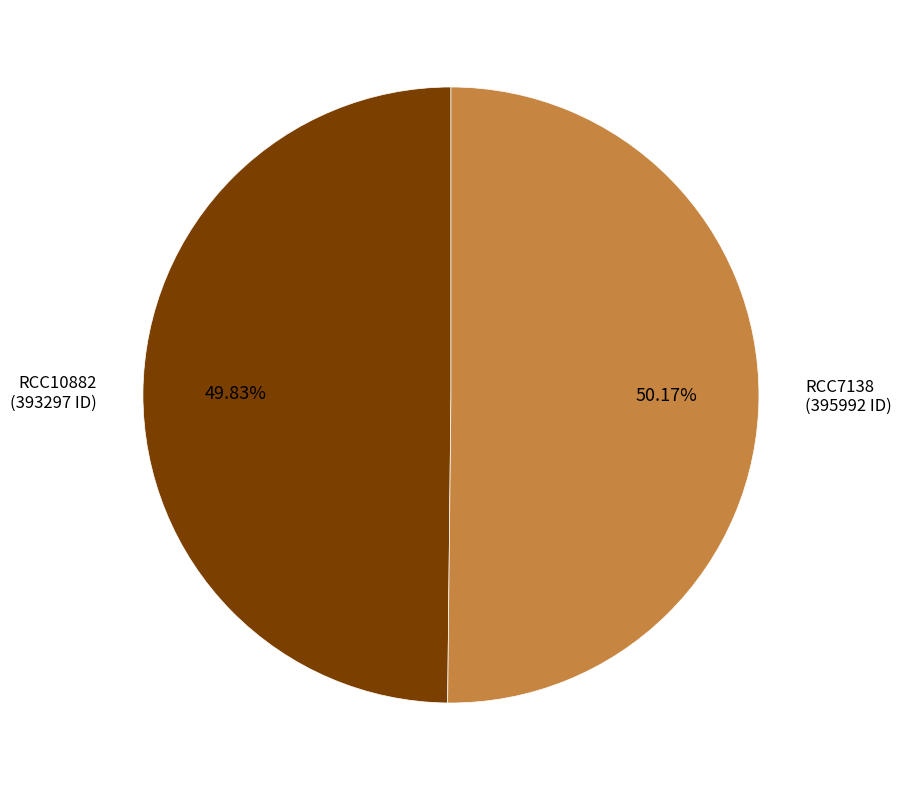

Is there a majority slice in this chart?

Yes